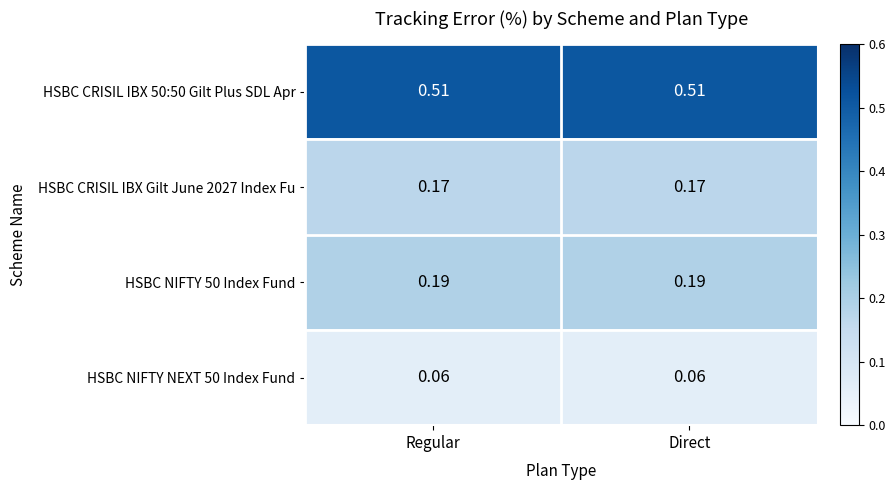

Rank the series at Direct from highest to lowest value.

HSBC CRISIL IBX 50:50 Gilt Plus SDL Apr, HSBC NIFTY 50 Index Fund, HSBC CRISIL IBX Gilt June 2027 Index Fu, HSBC NIFTY NEXT 50 Index Fund